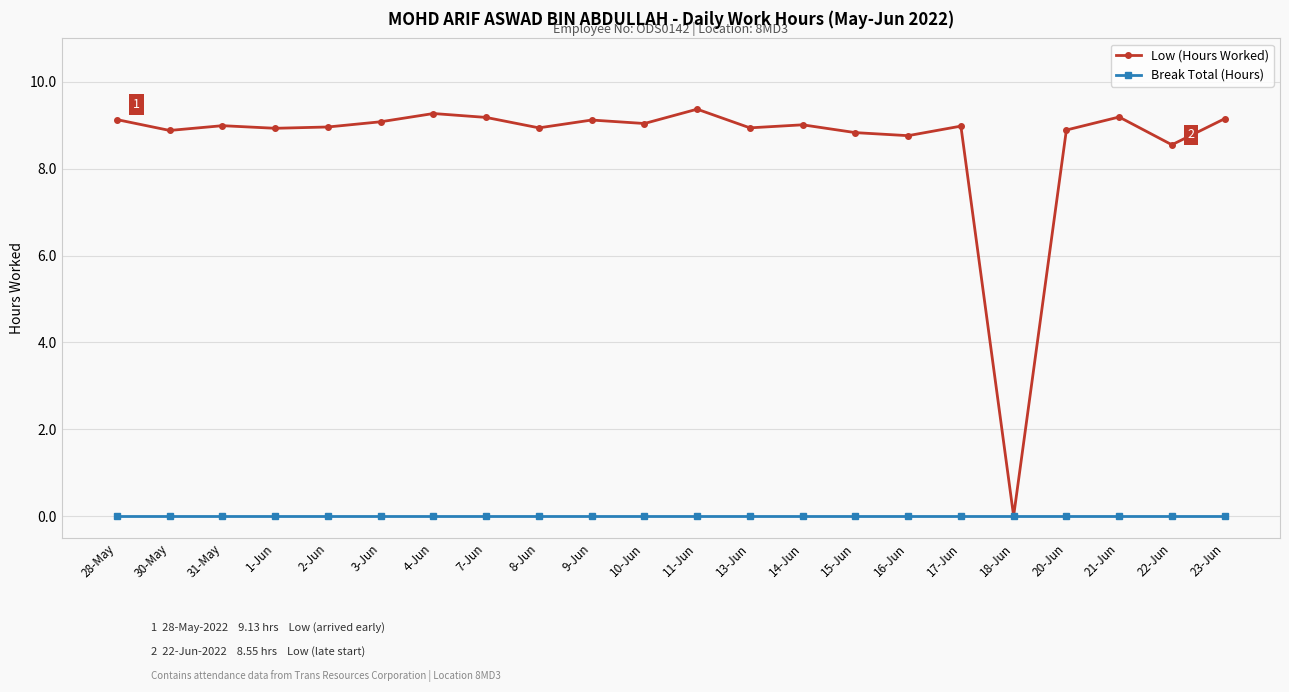

The value of Break Total (Hours) at 14-Jun is 0.0. True or false?

True